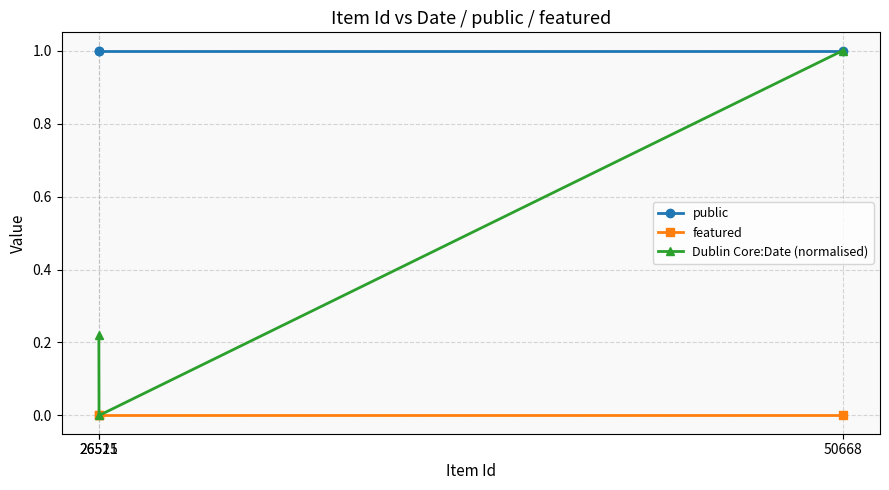

List the series in order of their overall mean, lowest first.

featured, Dublin Core:Date (normalised), public